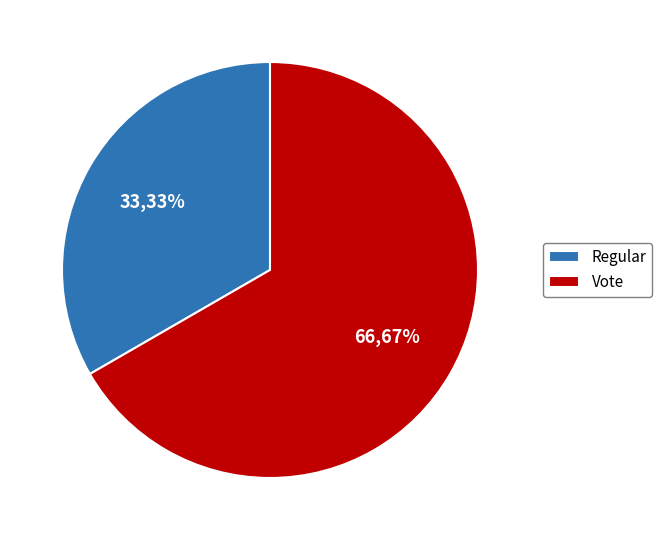

To the nearest percent, what is the average slice percentage?

50%